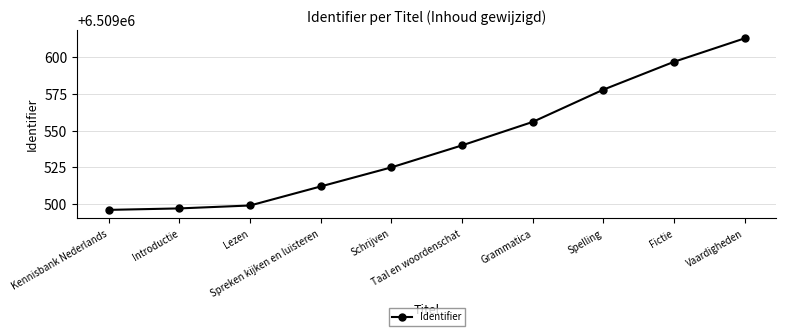

How many data points does each series have?

10